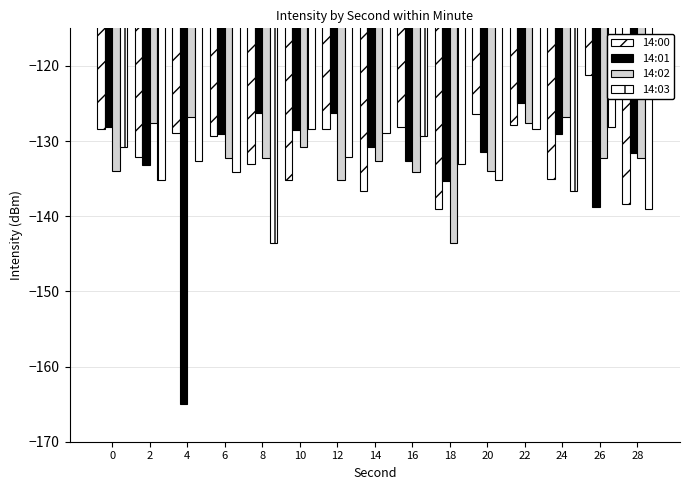

What value does the 14:02 series have at 4?

-126.9